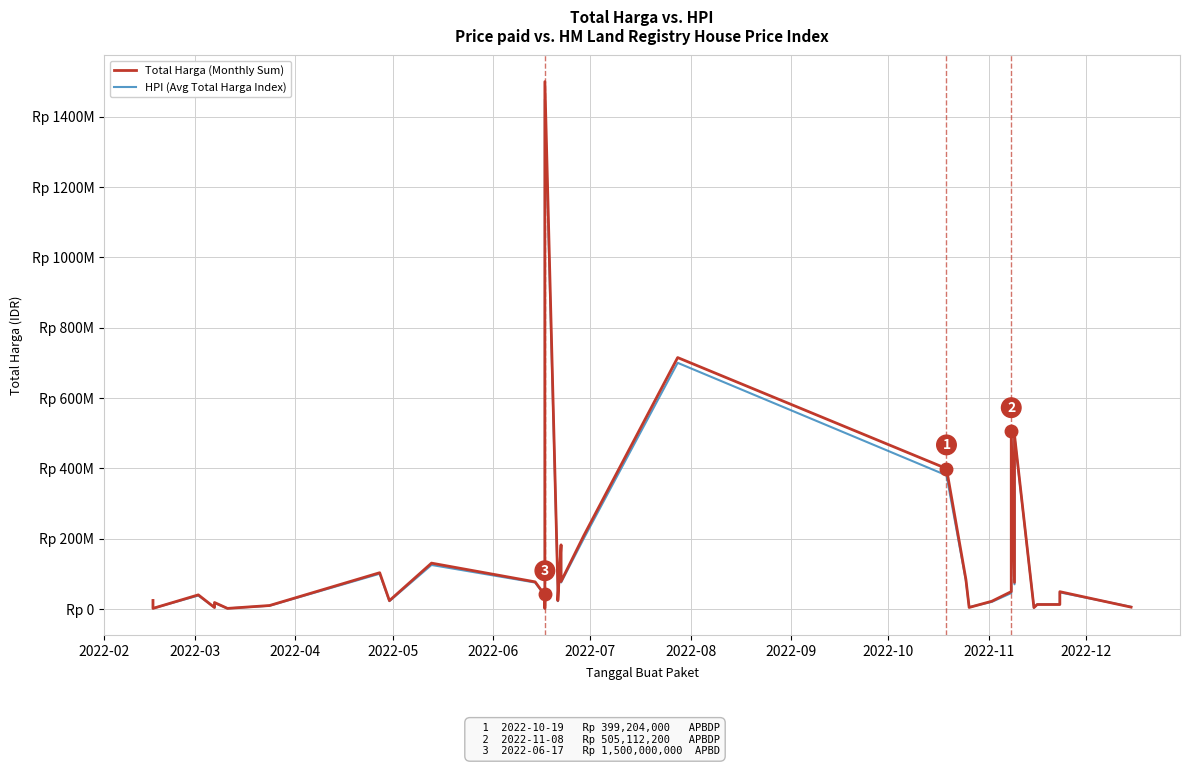

At which category does HPI (Avg Total Harga Index) reach its first local peak?

2022-04